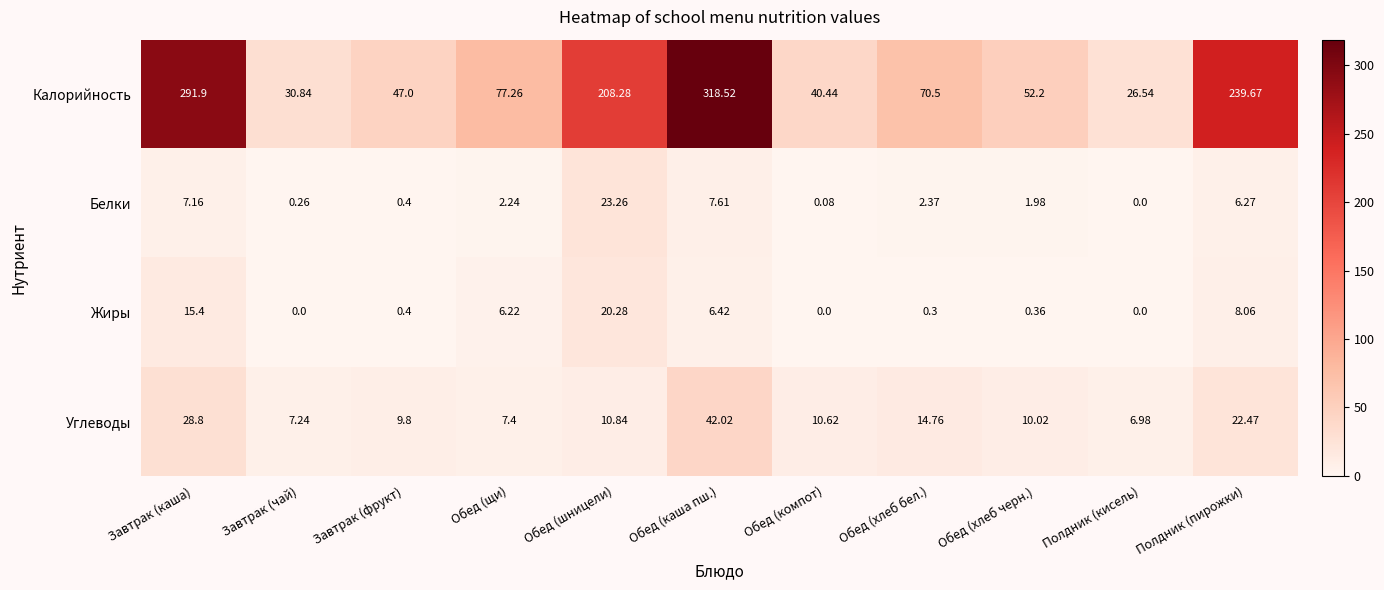

Between Завтрак (чай) and Обед (хлеб черн.), which series saw the biggest shift?

Калорийность